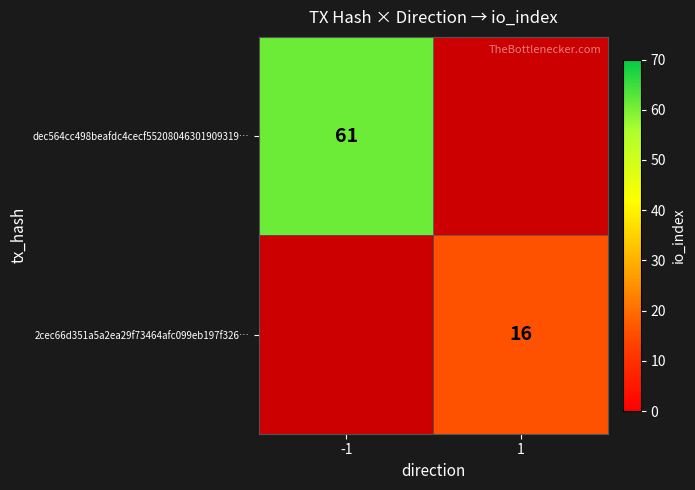

The value of 2cec66d351a5a2ea29f73464afc099eb197f326… at 1 is 27. True or false?

False